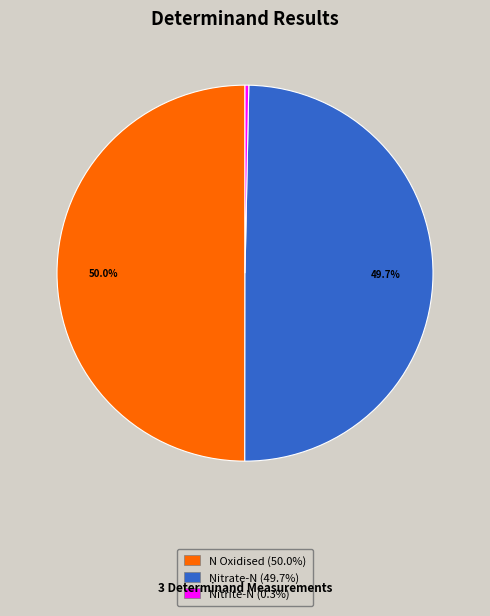

Count the number of slices in the pie.

3